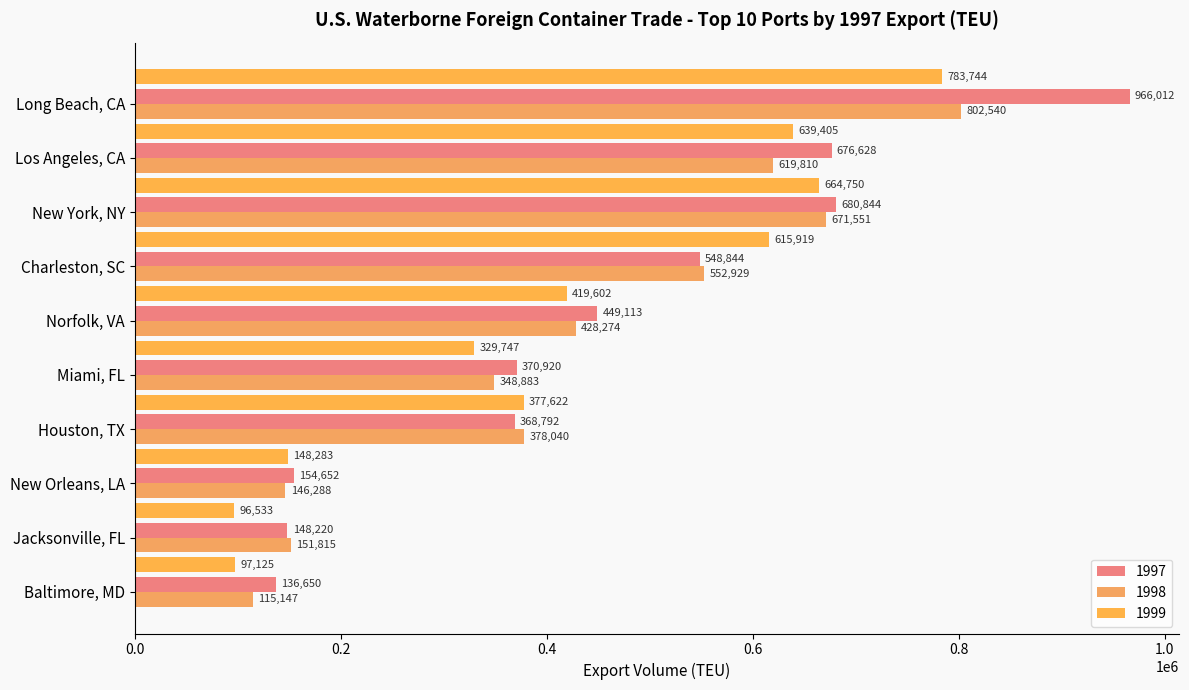

What are all the series names shown in the legend?

1997, 1998, 1999